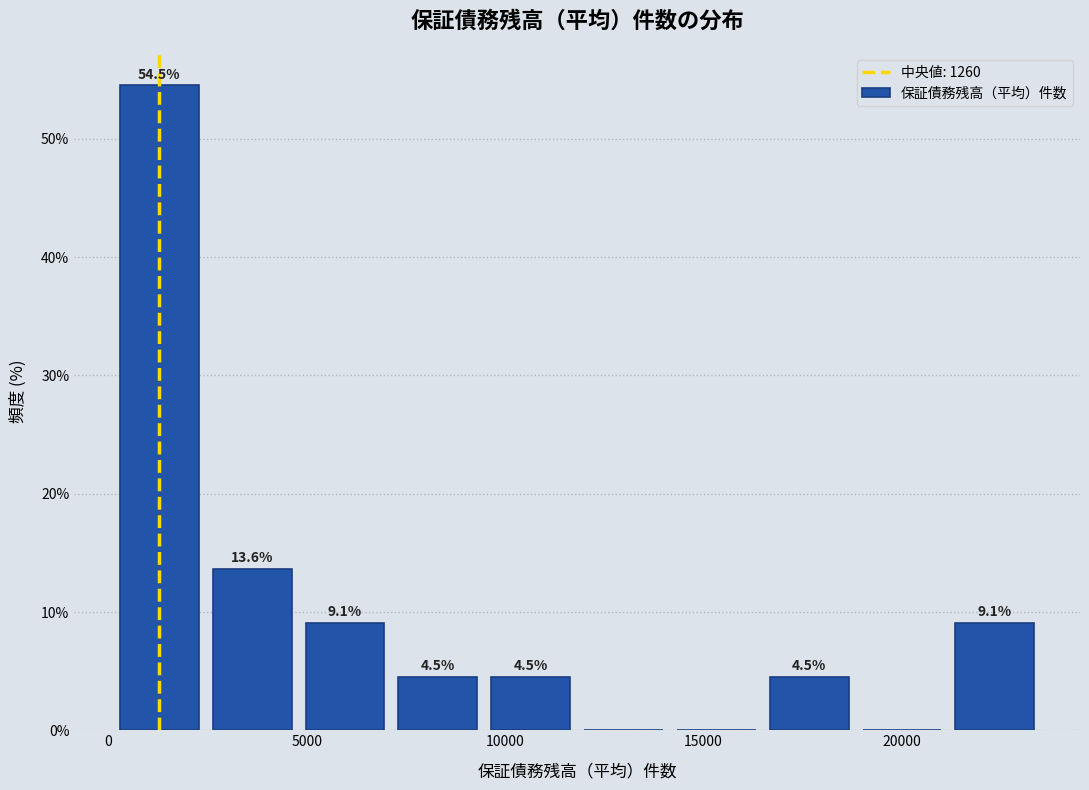

Which range on the x-axis has the tallest bar?

0 to 2500